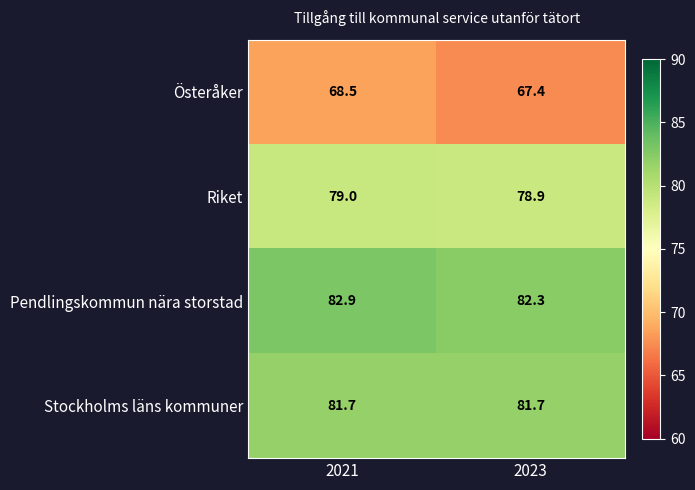

At which category is the sum across all series the highest?

2021